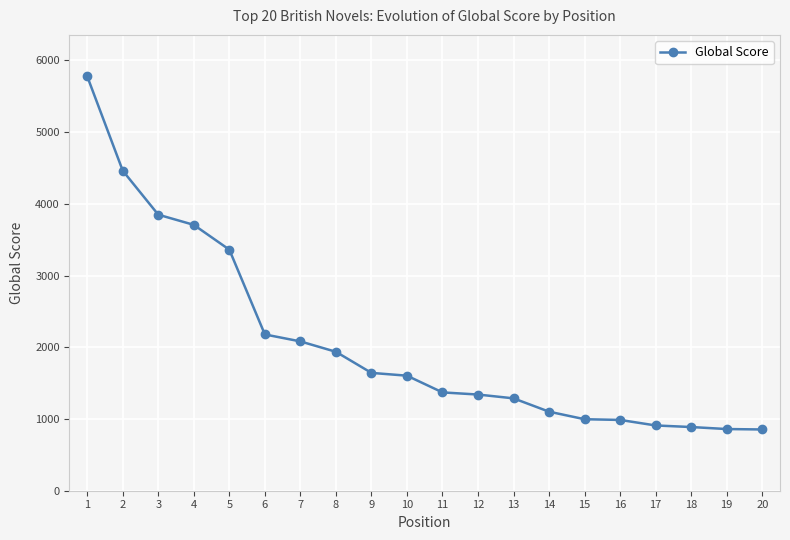

What is the difference between the values at 12 and 8?

596